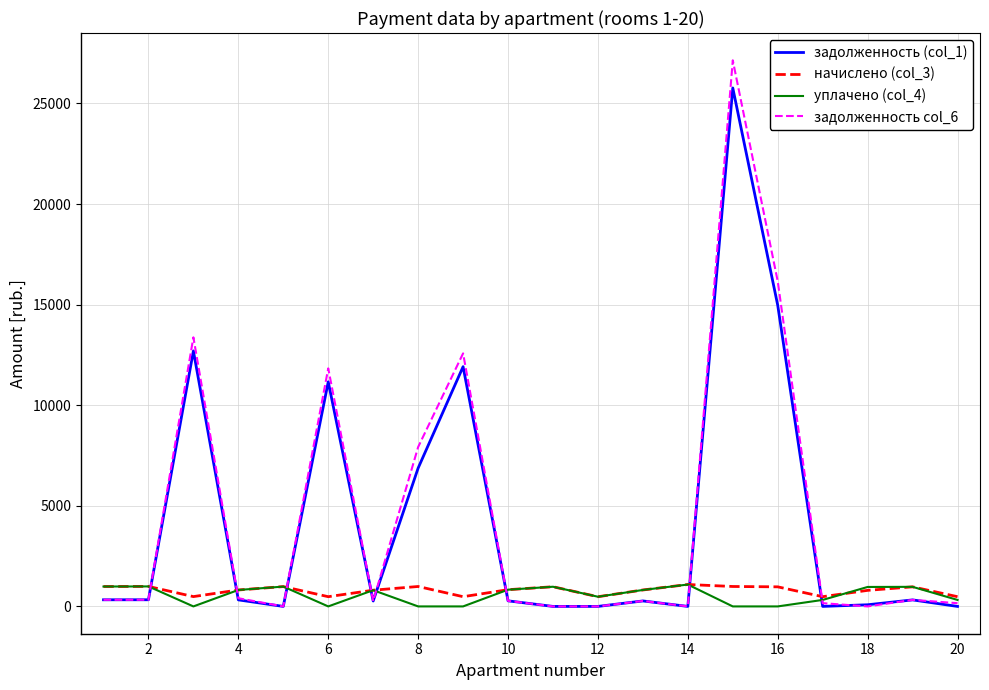

True or false: начислено (col_3) and задолженность (col_1) cross at least once.

True